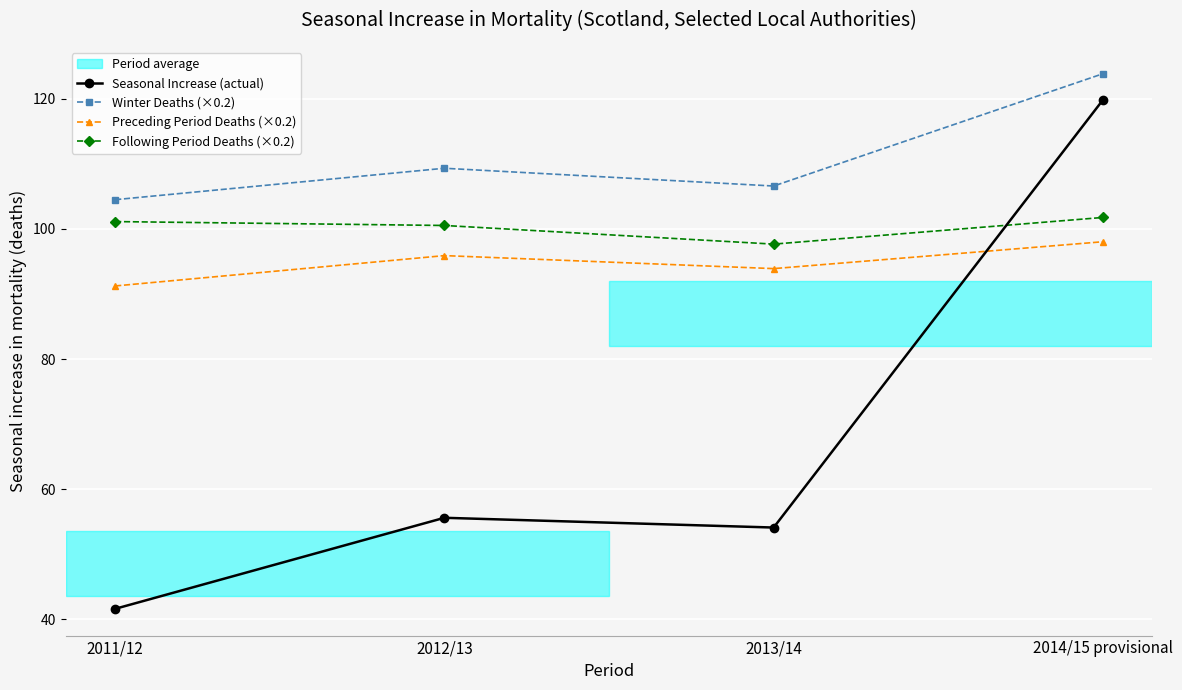

What is the difference between the maximum and minimum values in the Winter Deaths (×0.2) series?

19.4